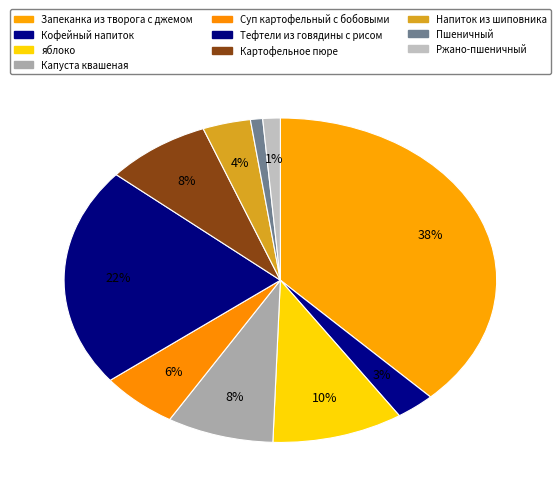

Between яблоко and Напиток из шиповника, which is larger?

яблоко